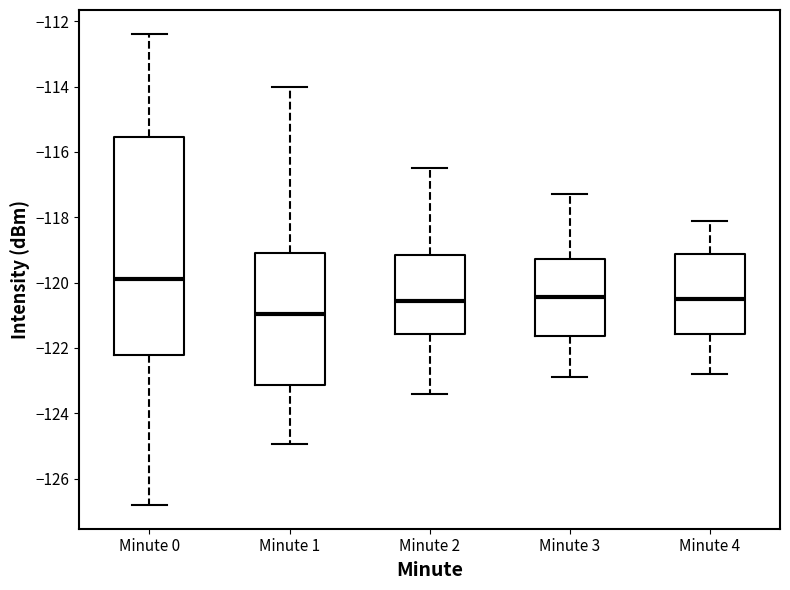

Which box has the highest median line?

Minute 0